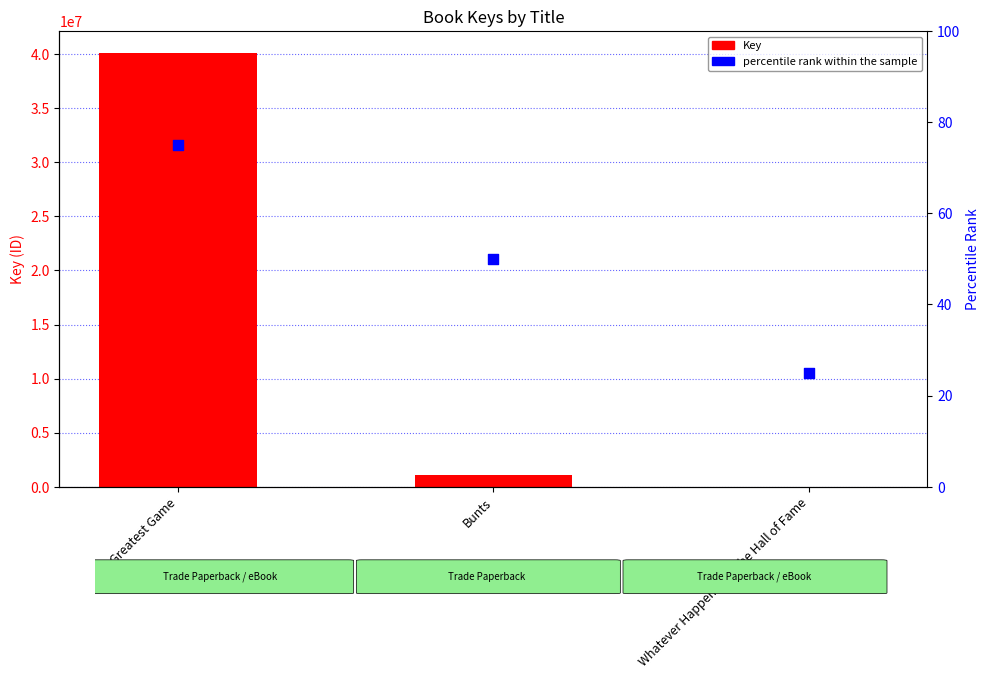

Is the value of percentile rank within the sample at Greatest Game greater than the value of Key at Bunts?

No